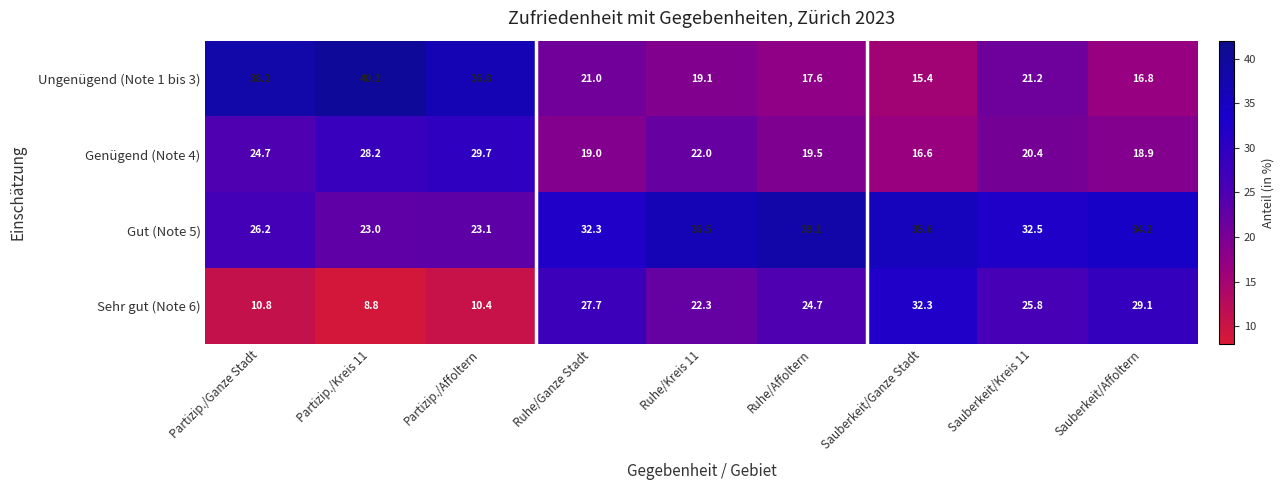

Where is Sehr gut (Note 6) nearest to the value 20?

Ruhe/Kreis 11